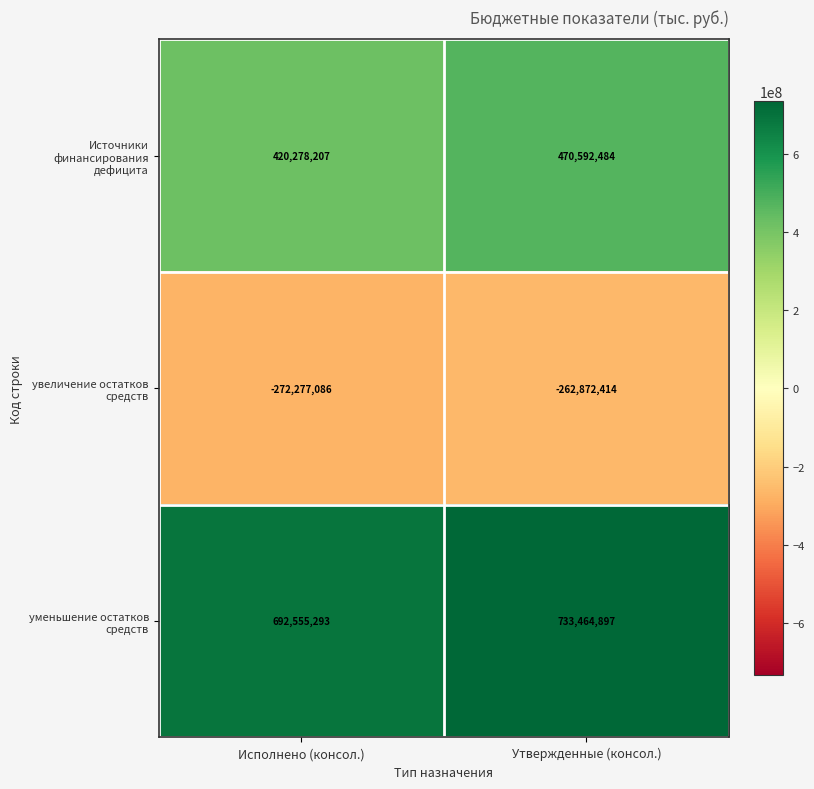

What is the average value of the увеличение остатков средств series?

-267574750